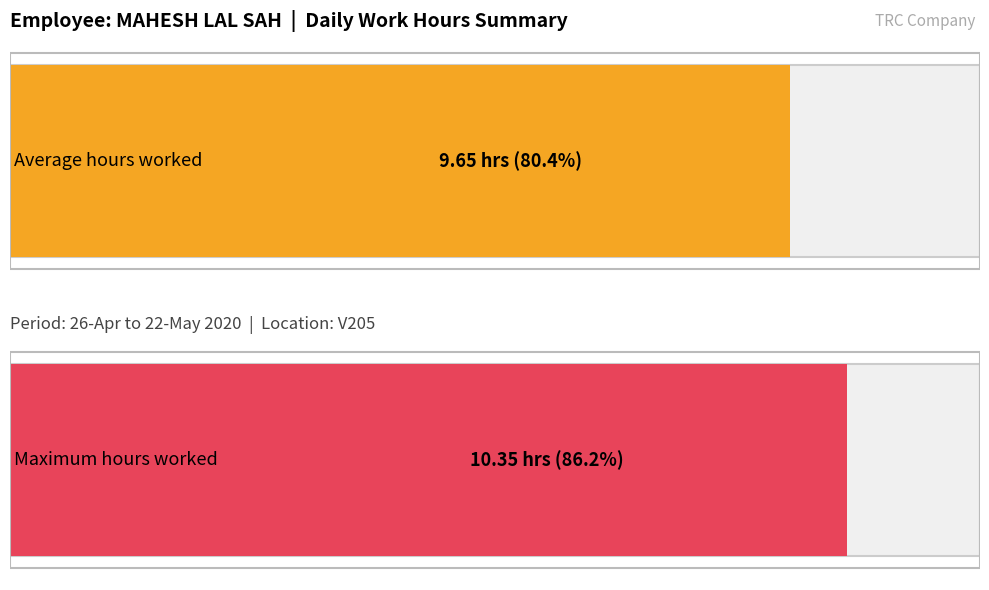

What is the greatest value displayed?

10.3